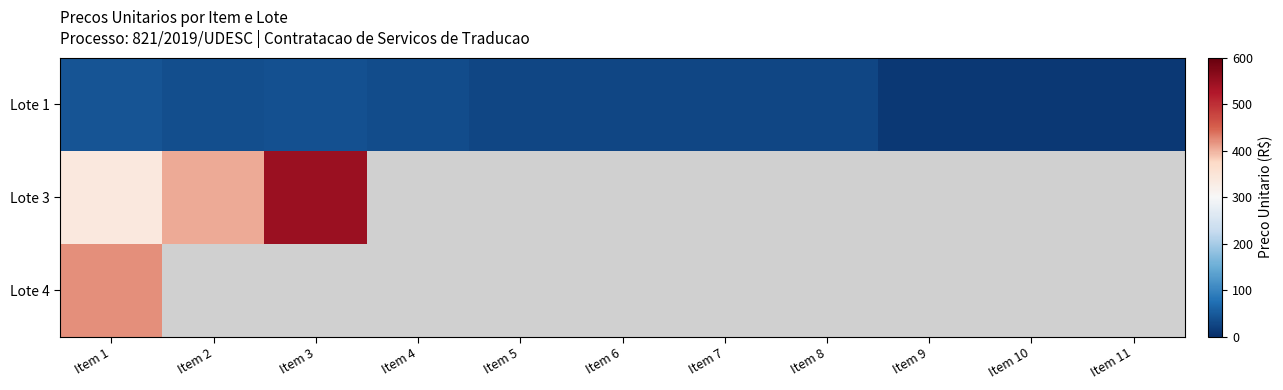

At how many categories does at least one series exceed 16?

8